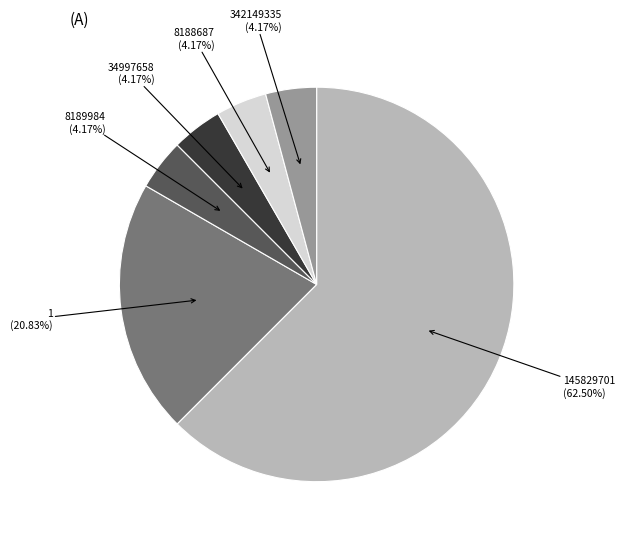

Does any single category account for the majority?

Yes